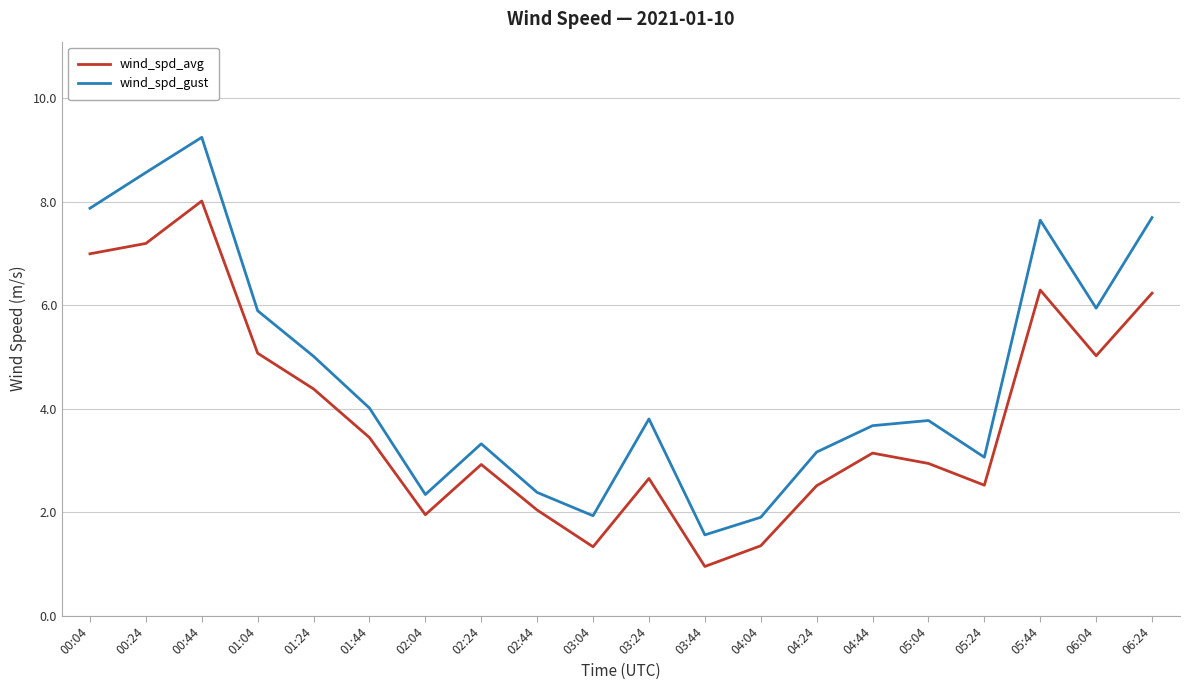

What is the total value across all series at 02:04?

4.3